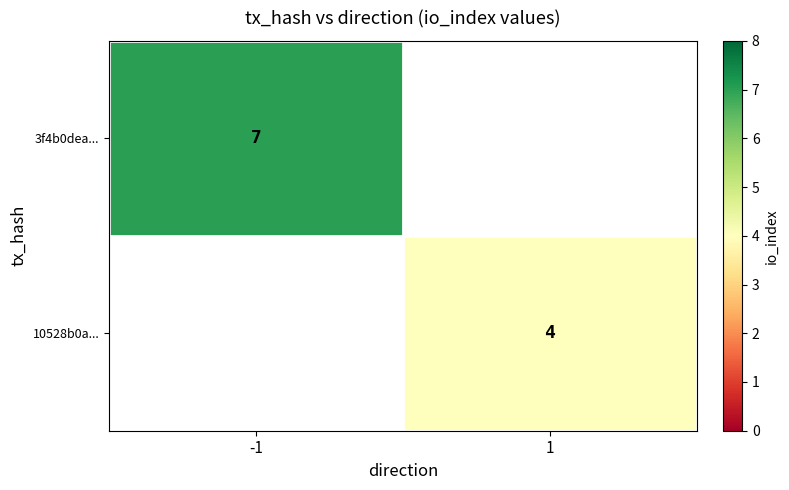

Is the value of 10528b0a... at 1 greater than the value of 3f4b0dea... at -1?

No